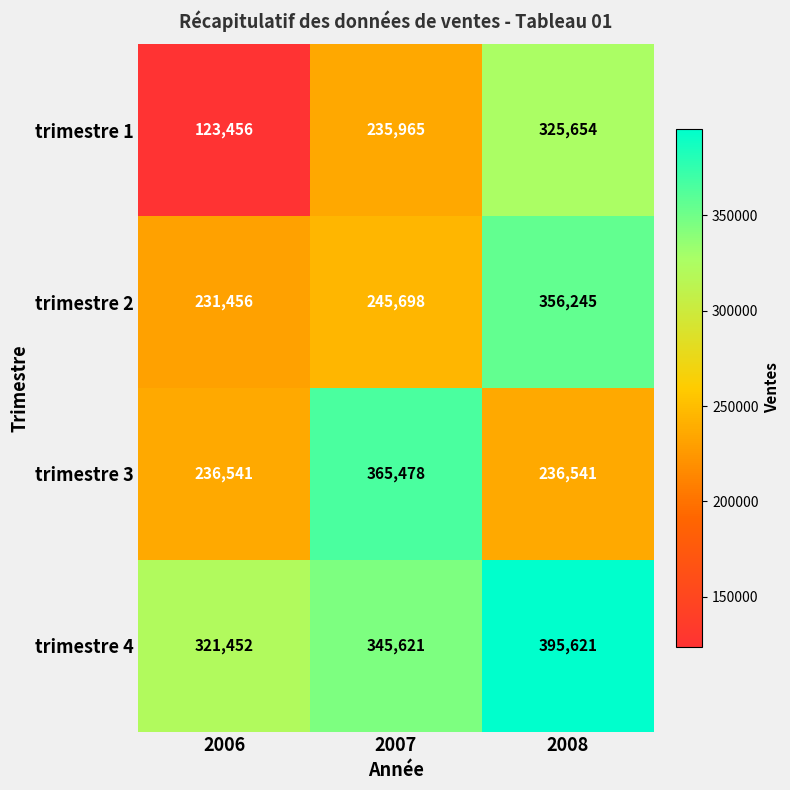

At 2006, list the series in order from smallest to largest.

trimestre 1, trimestre 2, trimestre 3, trimestre 4